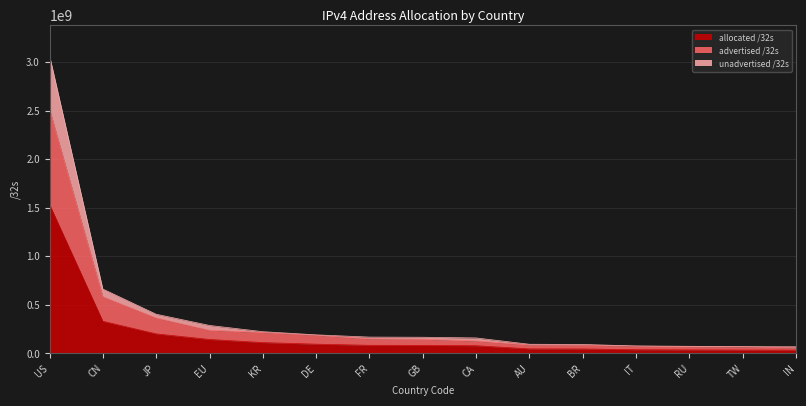

What is the total value across all series at US?

3069787648